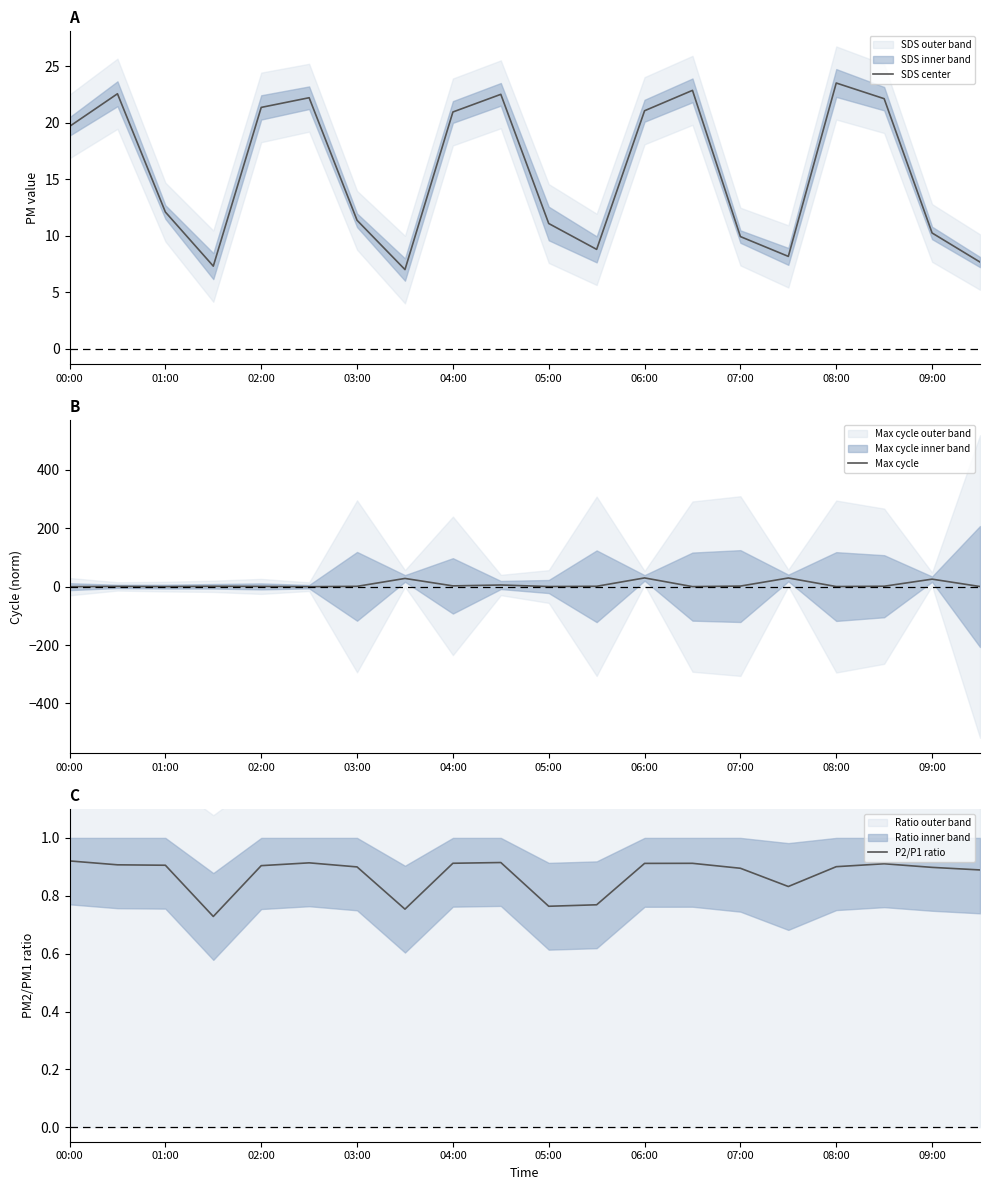

What value does the SDS center series have at 11?

8.8